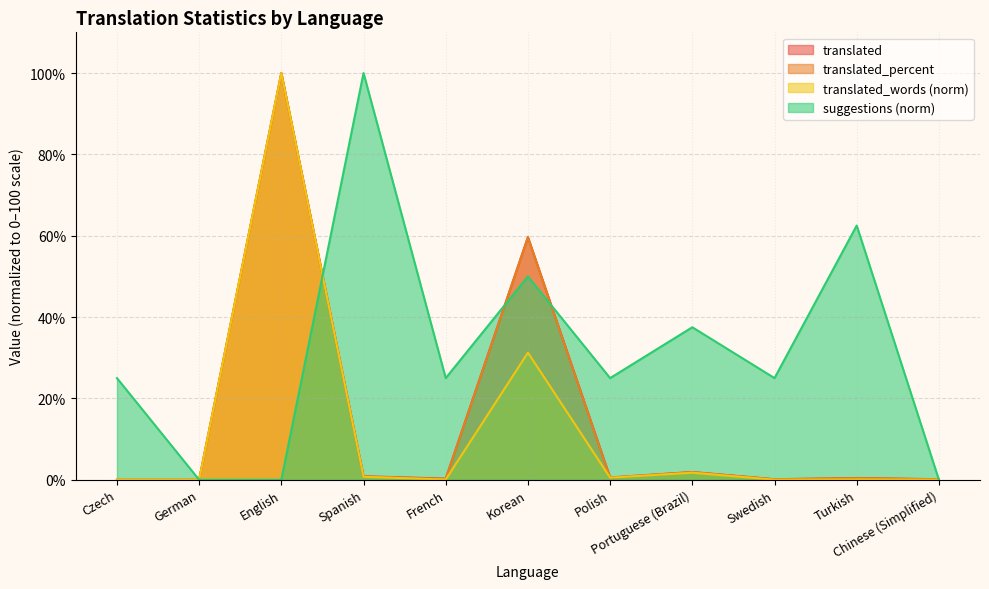

How many data points does each series have?

11